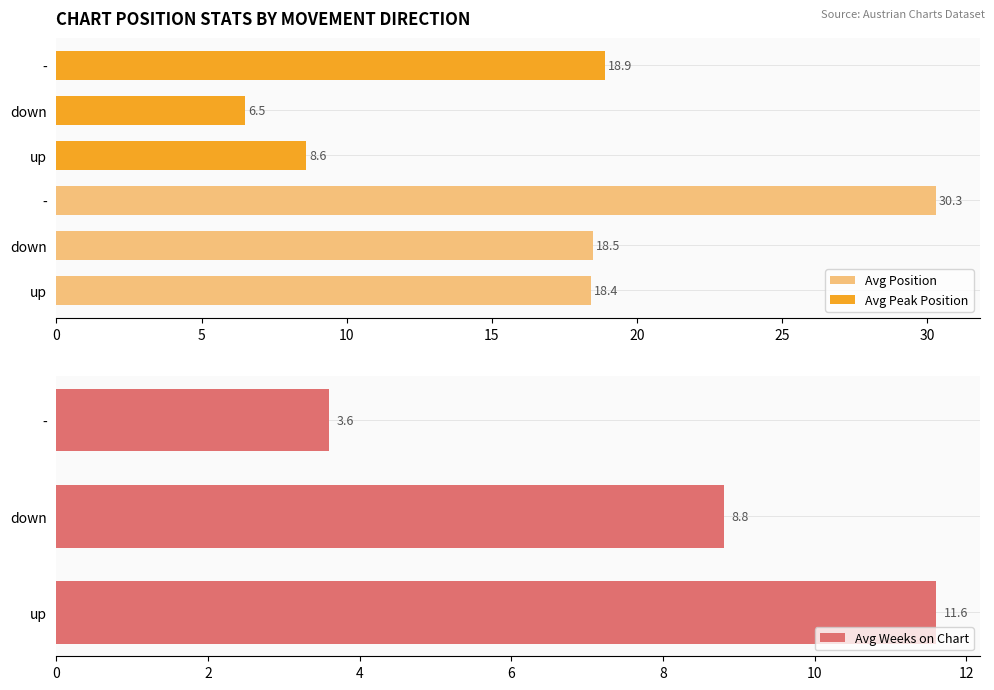

Reading left to right, what are all the values shown in this chart?

Avg Position: 18.4	18.5	30.3
Avg Peak Position: 8.6	6.5	18.9
Avg Weeks on Chart: 11.6	8.8	3.6